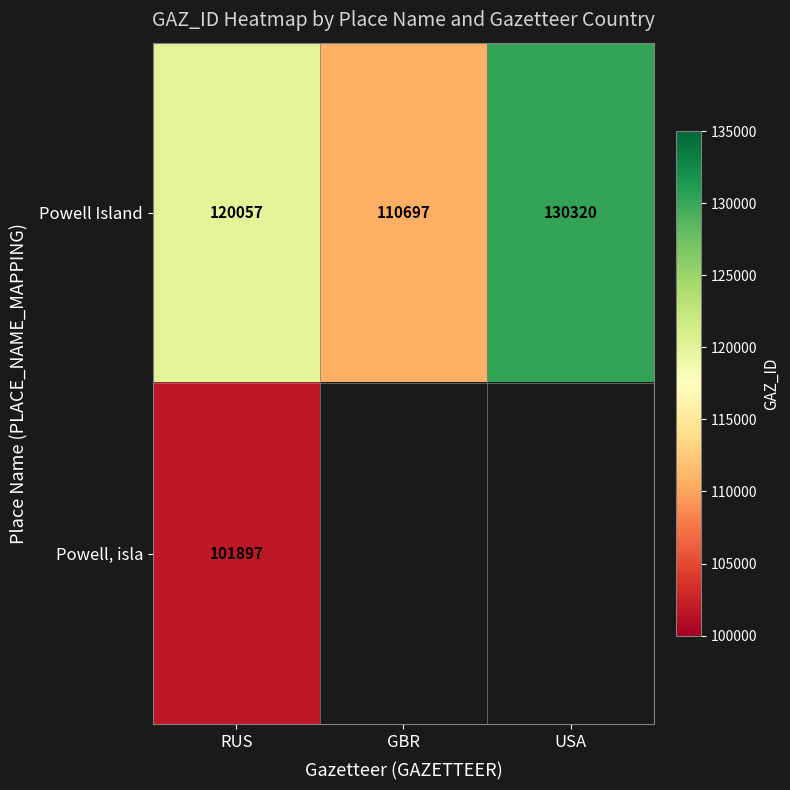

What is the difference between the second highest and minimum values in the Powell Island series?

9360